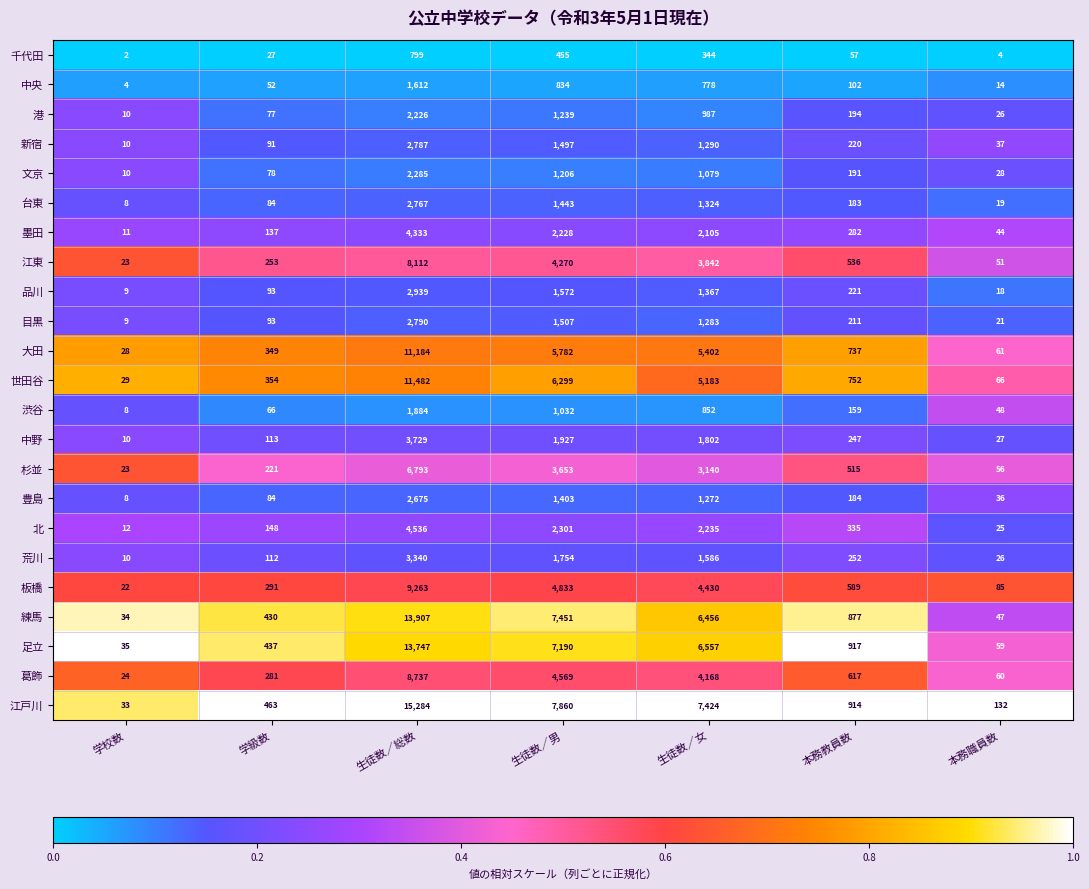

How many data points does each series have?

7